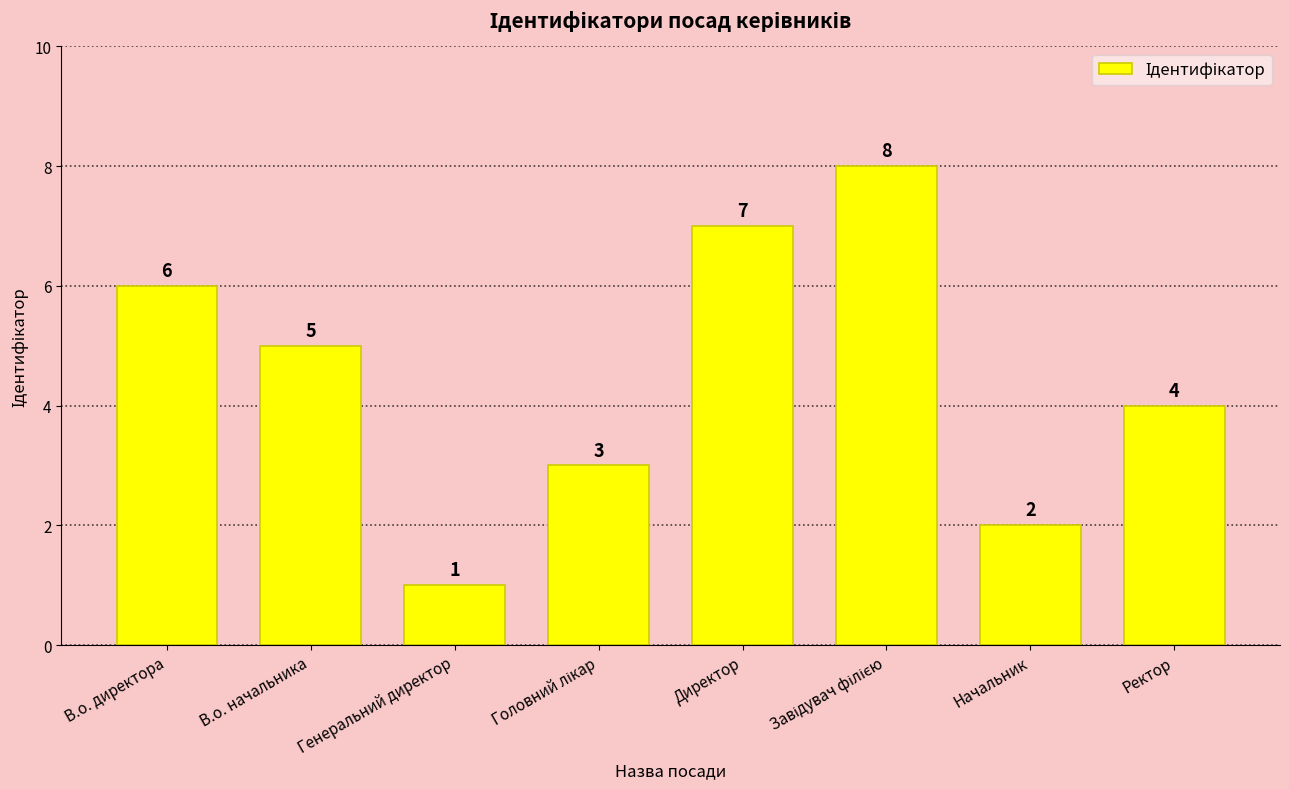

Where is the data nearest to the value 4?

Ректор